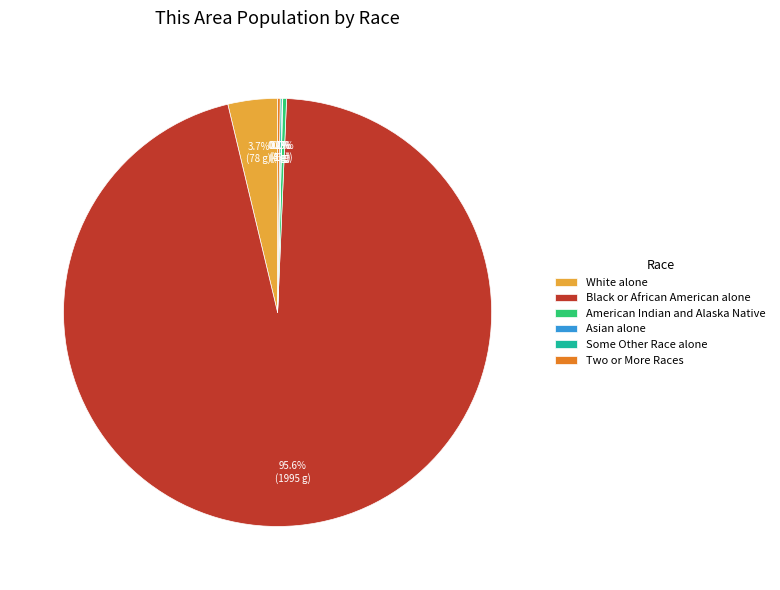

To the nearest percent, what is the difference between the largest and smallest slice percentages?

96%